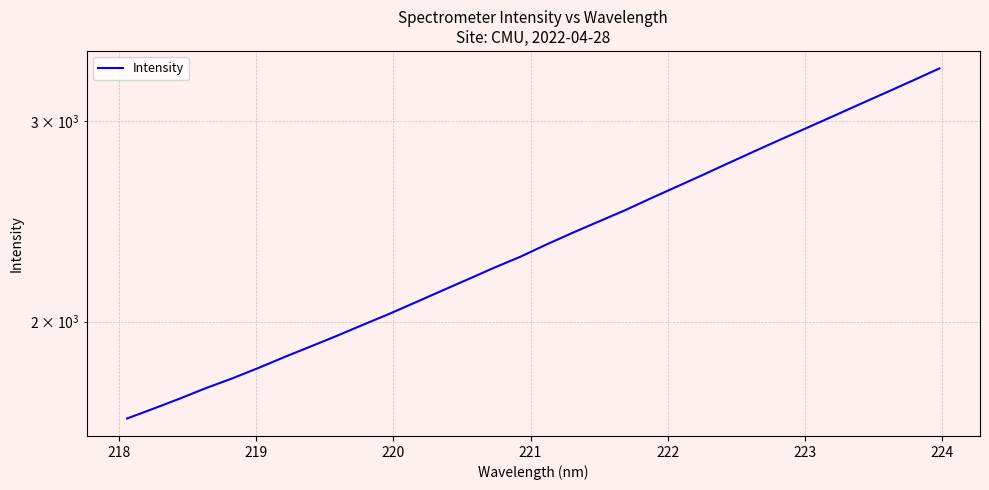

True or false: the data shows 954.9 at 9.

False